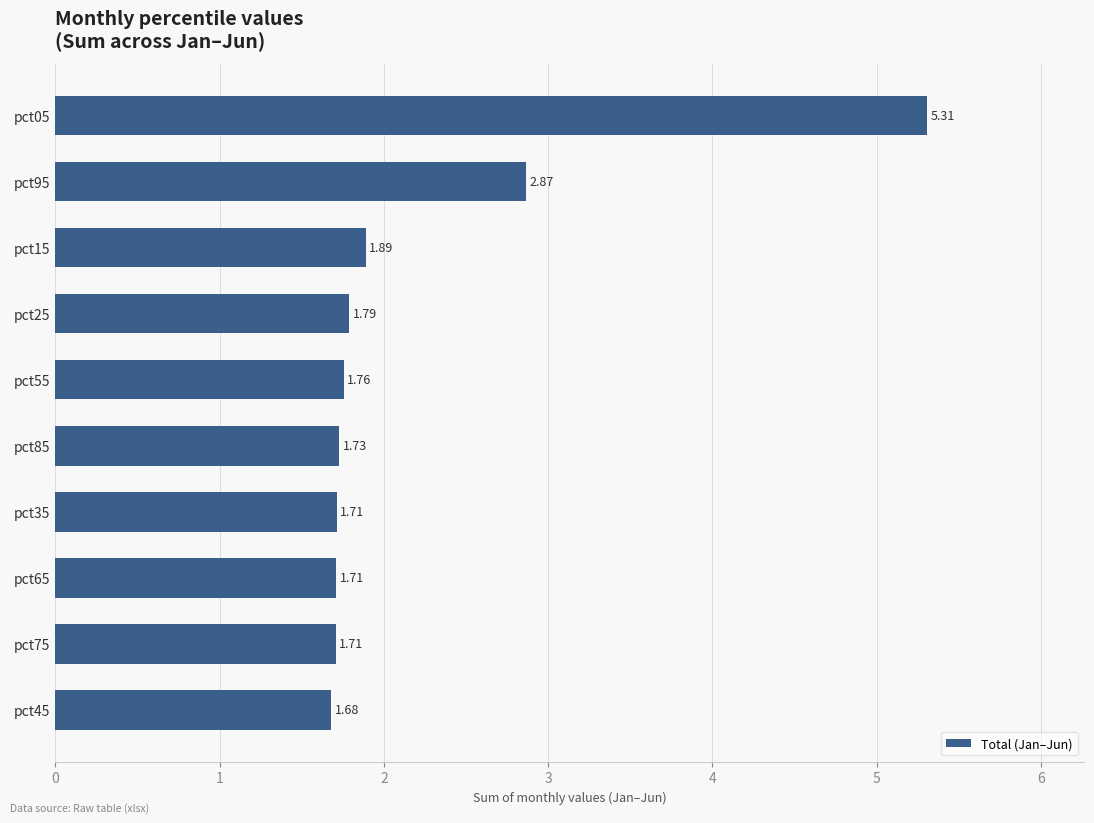

What is the sum of the values at pct85 and pct95?

4.6